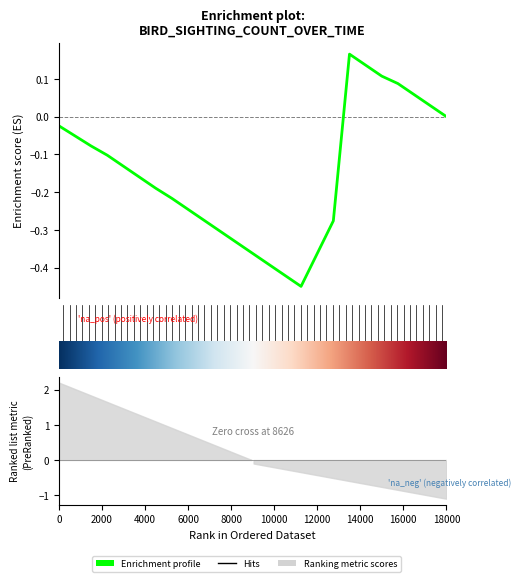

What is the label of the 11th point from the right?

14